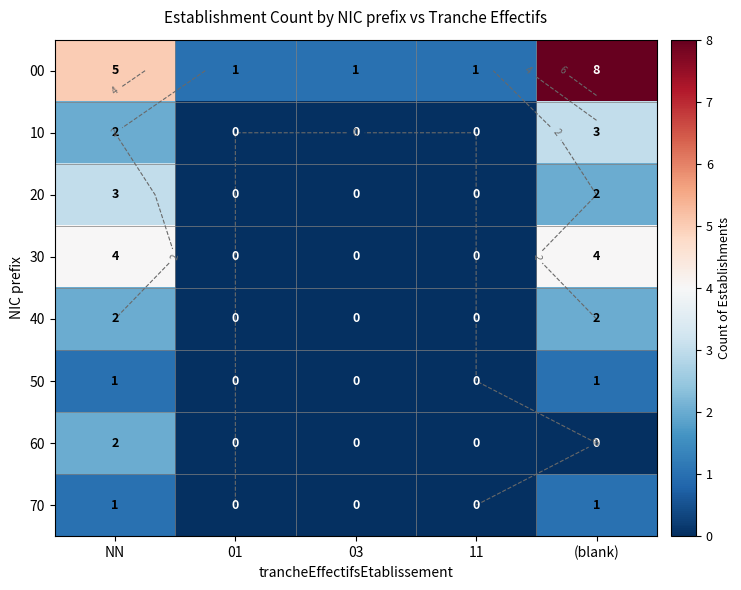

The value of 30 at 01 is 0. True or false?

True